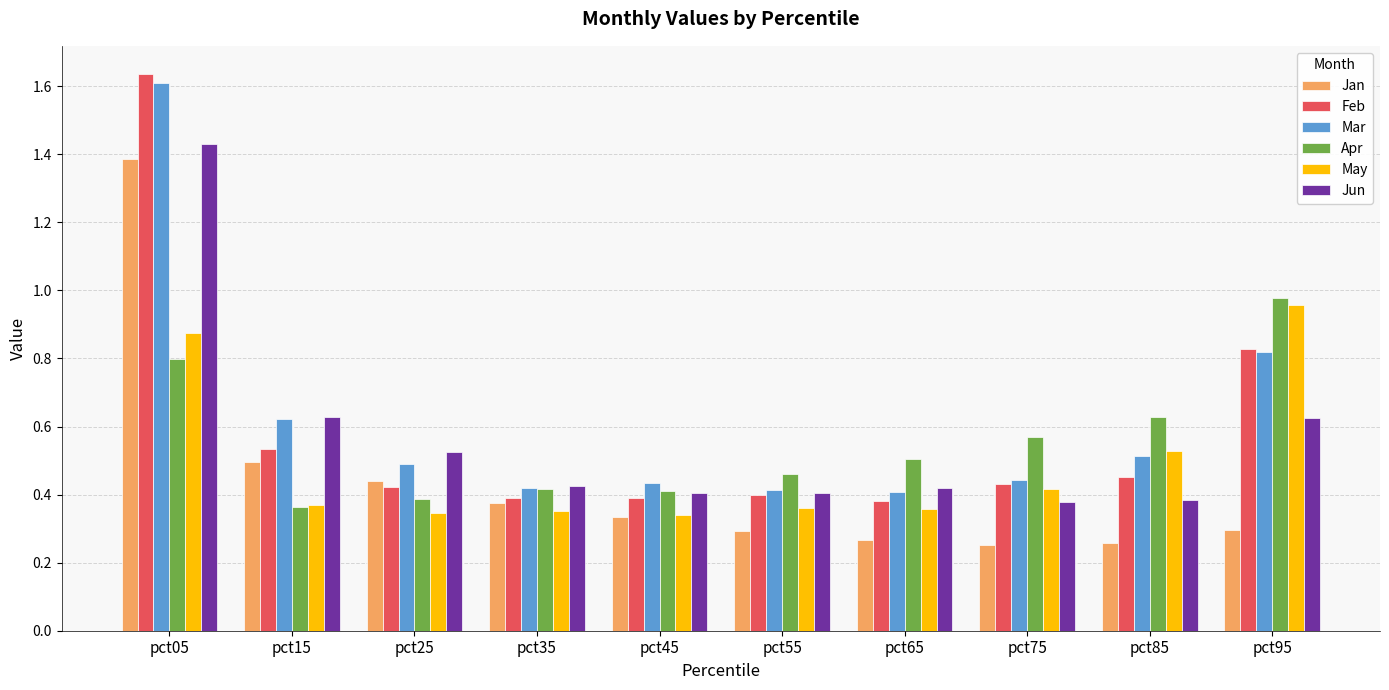

Which series has the largest total across all categories?

Mar